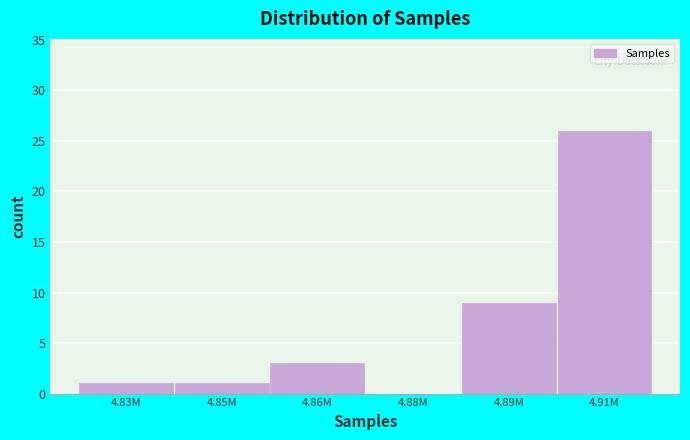

Reading left to right, what are all the values shown in this chart?

4.83M=1	4.85M=1	4.86M=3	4.88M=0	4.89M=9	4.91M=26